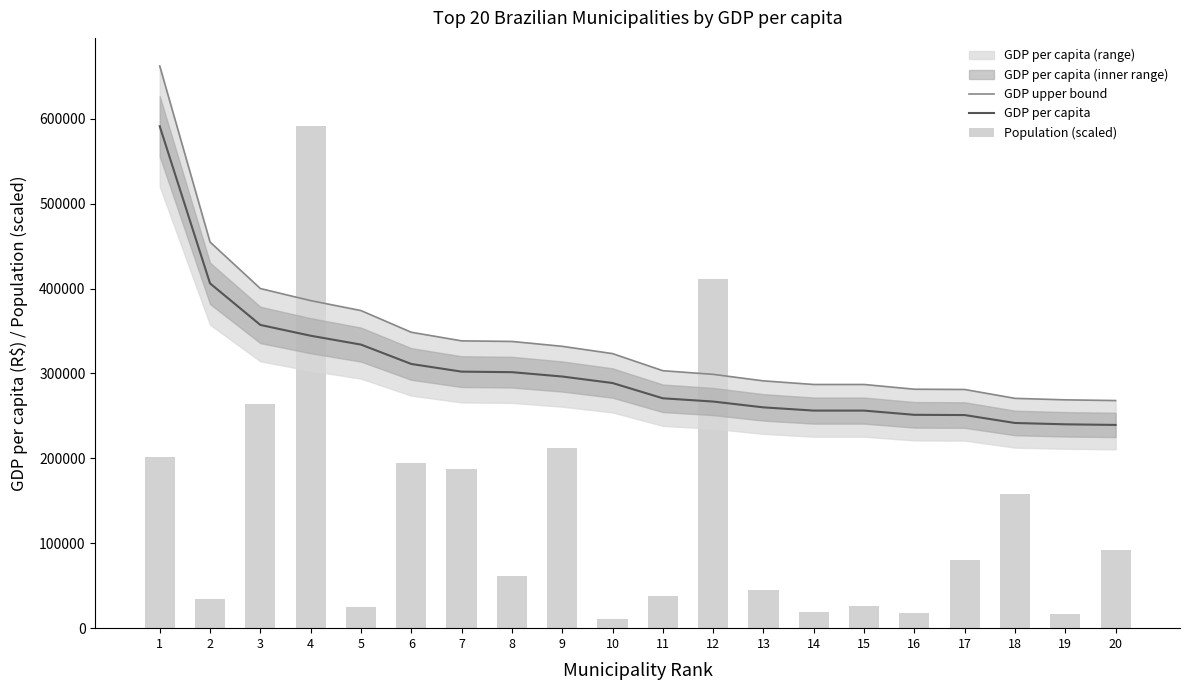

Reading right to left, extract all data points from this chart.

GDP upper bound: 268053.2	268878.9	270630.7	281086.9	281398.0	286968.5	286975.3	291223.1	298900.1	303202.9	323332.7	331920.4	337651.9	338351.3	348464.3	374016.6	385717.3	399956.7	454732.3	662033.2
GDP per capita: 239333.2	240070.4	241634.5	250970.4	251248.2	256221.9	256228.0	260020.7	266875.1	270716.9	288689.9	296357.5	301474.9	302099.4	311128.8	333943.4	344390.5	357104.2	406011.0	591101.1
Population (scaled): 92372.9	16360.4	157566.4	80635.6	18260.3	25606.7	18503.1	45291.9	411300.4	37312.3	11051.2	212394.9	61525.6	187833.2	195010.6	25411.4	591101.1	263840.4	34525.7	201090.4